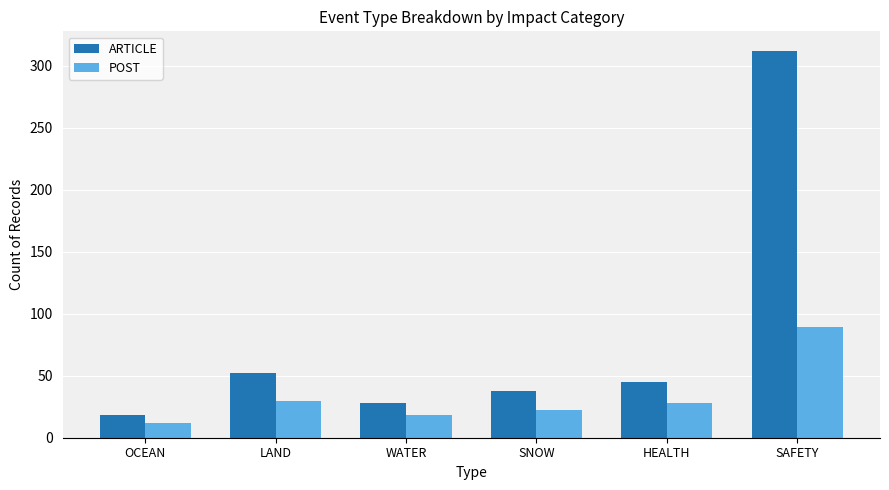

What is the spread (max minus min) of values at WATER?

10